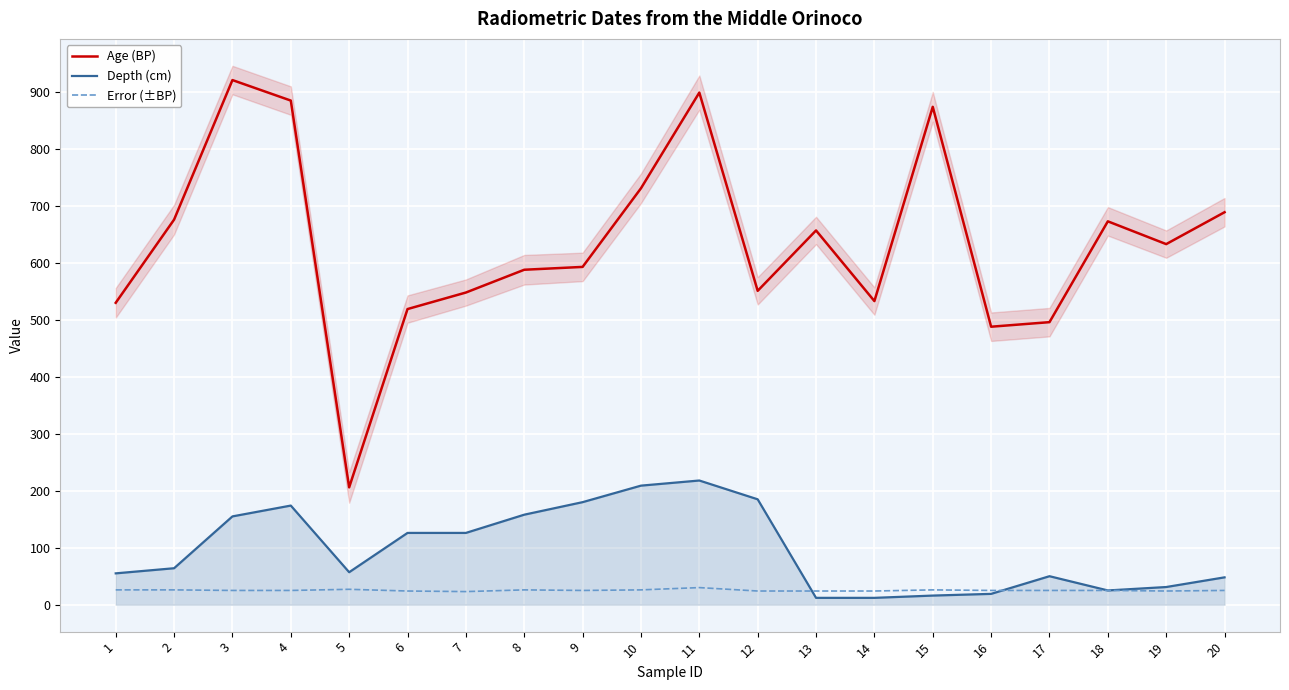

Reading right to left, extract all data points from this chart.

Age (BP): 20=689	19=633	18=673	17=496	16=488	15=874	14=533	13=657	12=551	11=899	10=731	9=593	8=588	7=548	6=519	5=206	4=885	3=921	2=676	1=530
Depth (cm): 20=48	19=31	18=25	17=50	16=19	15=16	14=12	13=12	12=185	11=218	10=209	9=180	8=158	7=126	6=126	5=57	4=174	3=155	2=64	1=55
Error (±BP): 20=25	19=24	18=25	17=25	16=25	15=26	14=24	13=24	12=24	11=30	10=26	9=25	8=26	7=23	6=24	5=27	4=25	3=25	2=26	1=26